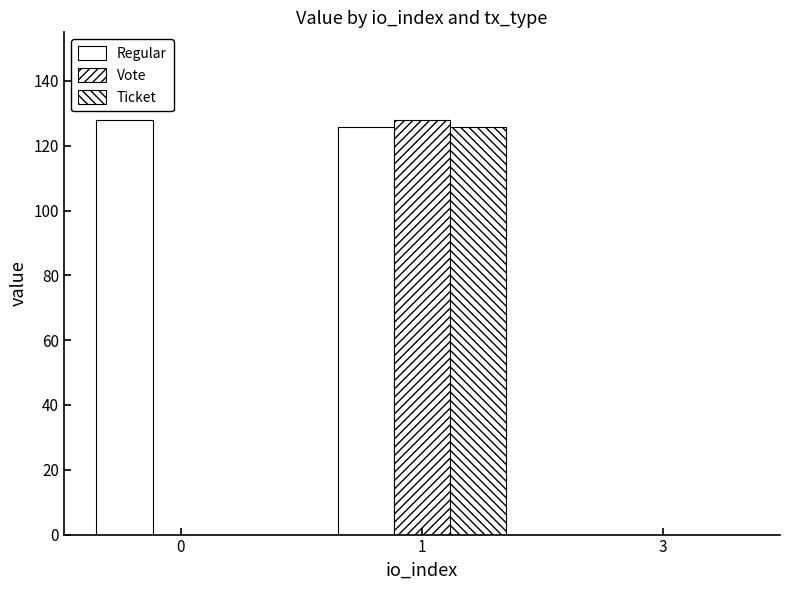

Reading left to right, what are all the values shown in this chart?

Regular: 0=127.8	1=125.8	3=0.0
Vote: 0=0.0	1=127.8	3=0.0
Ticket: 0=0.0	1=125.8	3=0.0